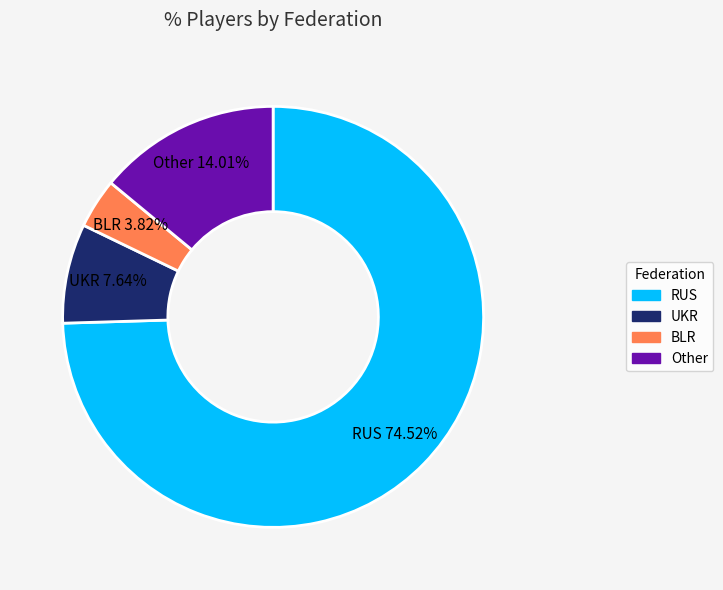

To the nearest percent, what portion does Other represent?

14%